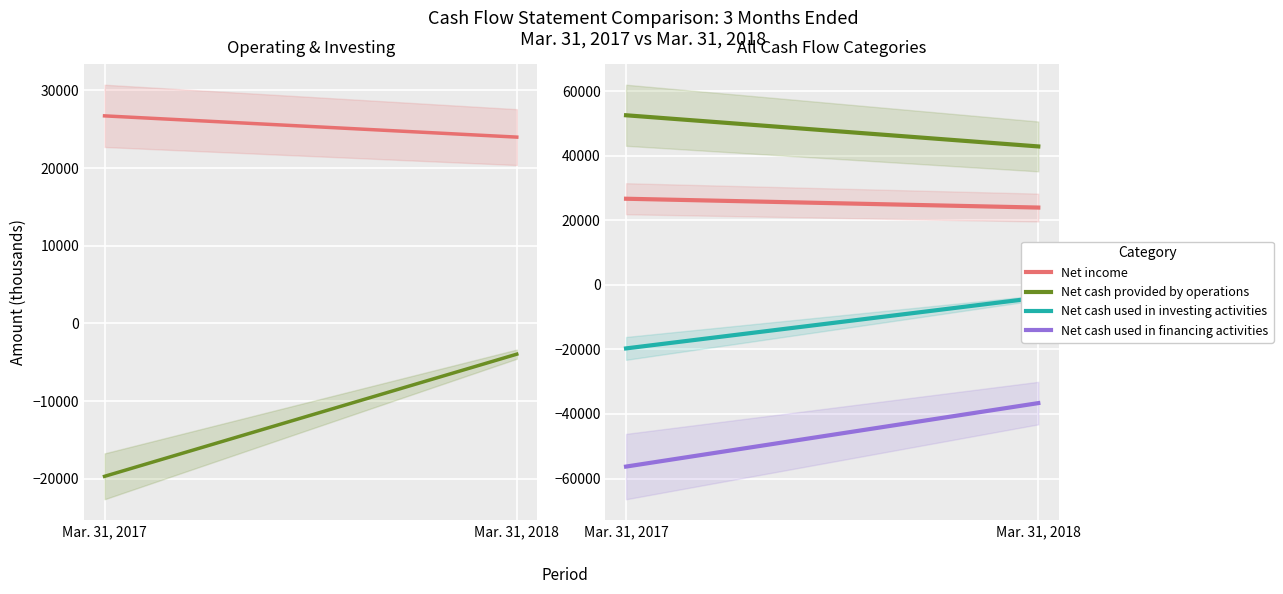

Reading right to left, list all the values displayed in this chart.

Net income: 23978	26713
Net cash used in investing activities: -3953	-19675
Net cash provided by operations: 42925	52584
Net cash used in financing activities: -36627	-56300